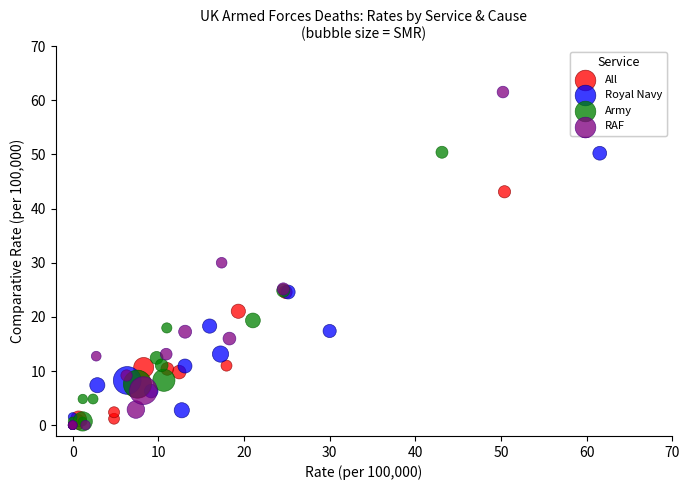

Which series has the widest spread of Y values?

RAF